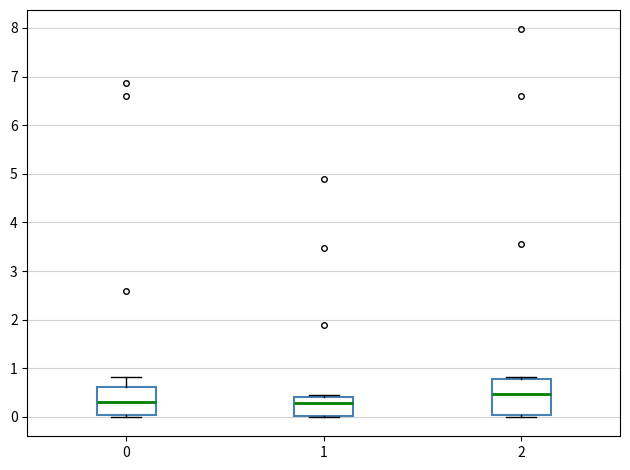

Comparing the boxes themselves (not the whiskers), which one is the tallest?

2